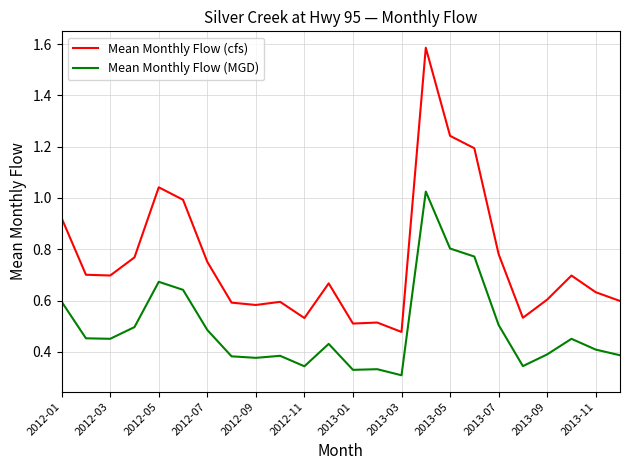

Which series has the largest total across all categories?

Mean Monthly Flow (cfs)